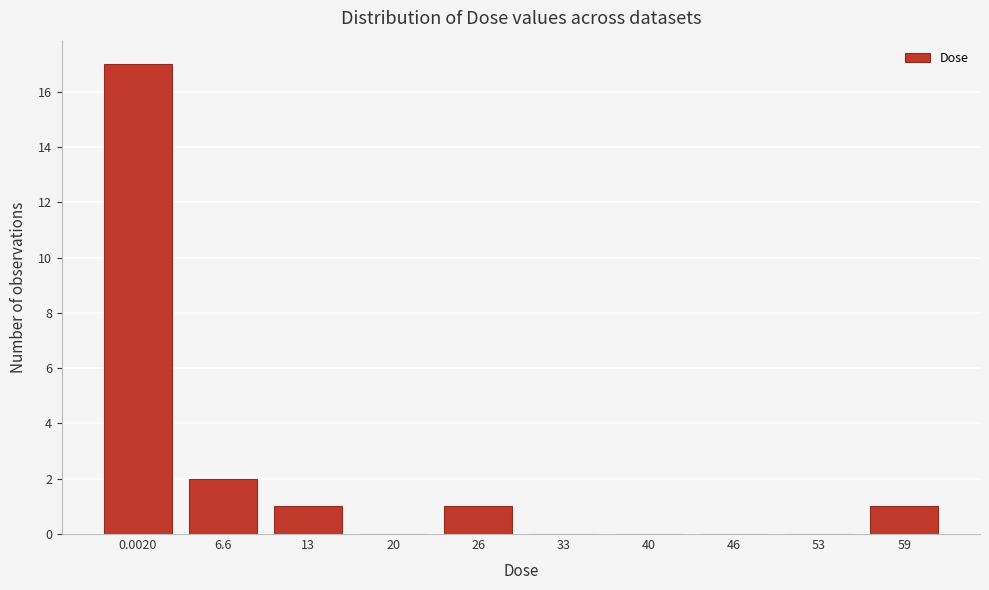

Reading left to right, list all the values displayed in this chart.

0.0020=17	6.6=2	13=1	20=0	26=1	33=0	40=0	46=0	53=0	59=1